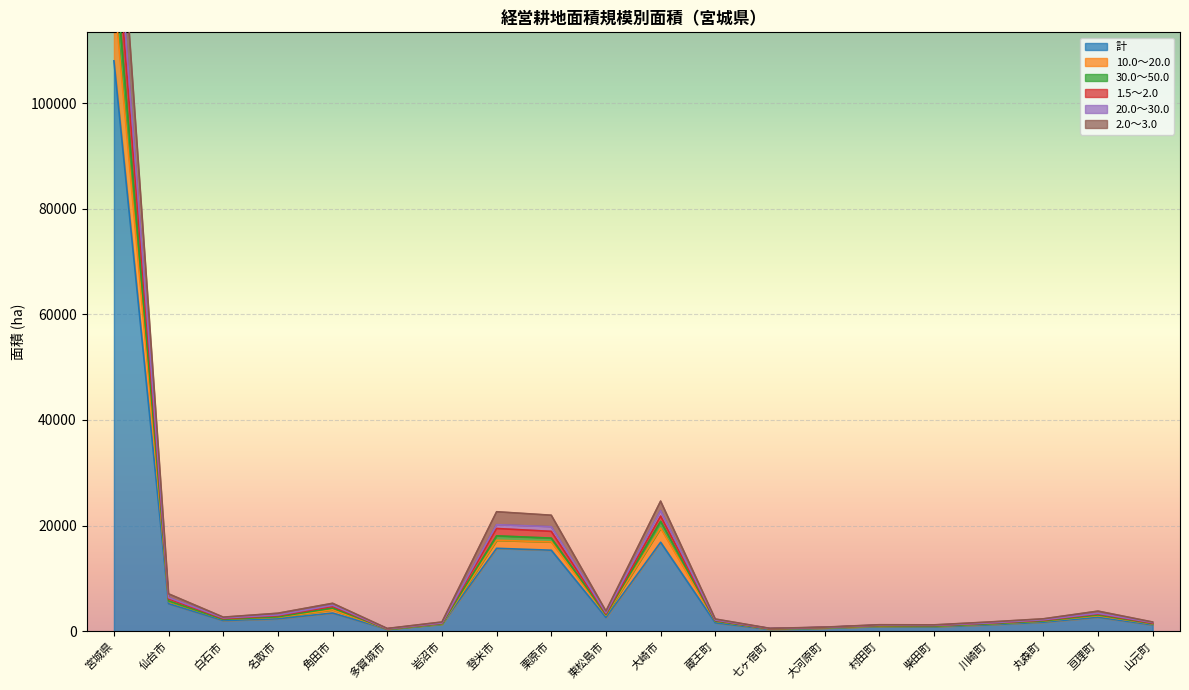

What position from the right is 大河原町?

7